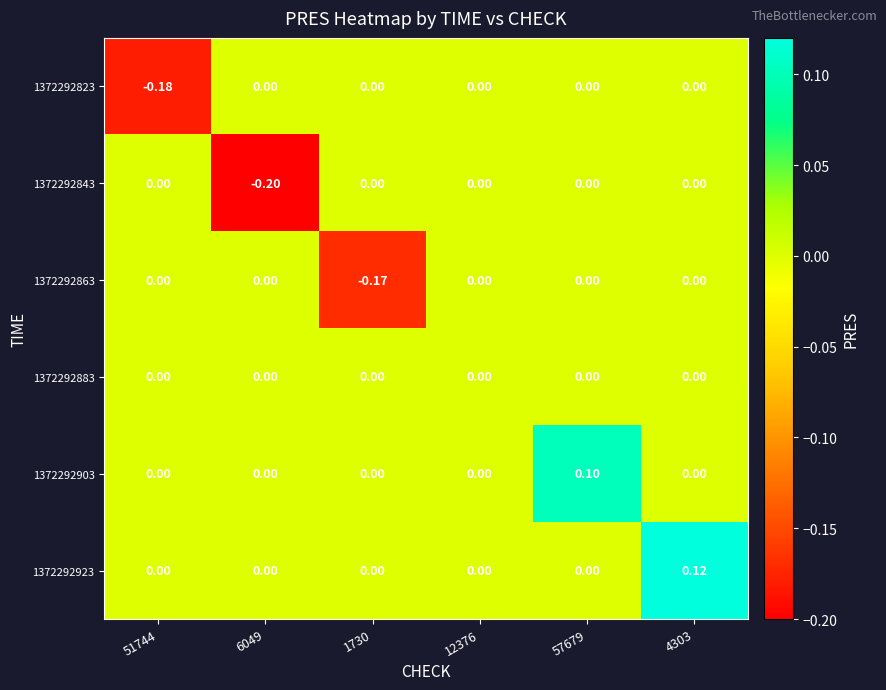

Is the value of 1372292823 at 57679 greater than the value of 1372292903 at 57679?

No